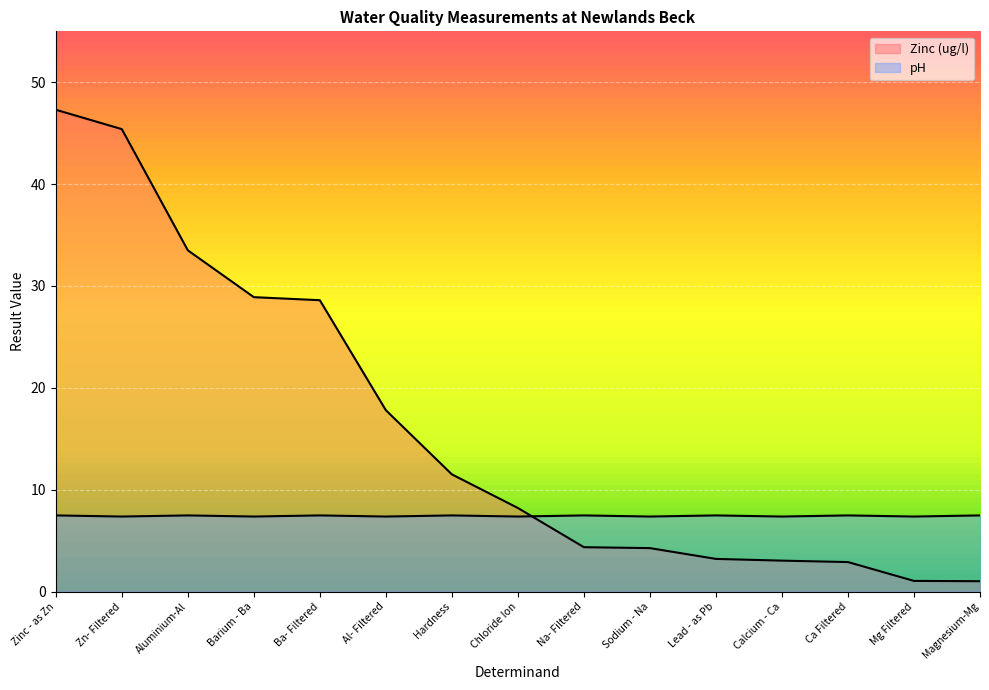

Is it true that Zinc (ug/l) equals 43.7 at Ba- Filtered?

False